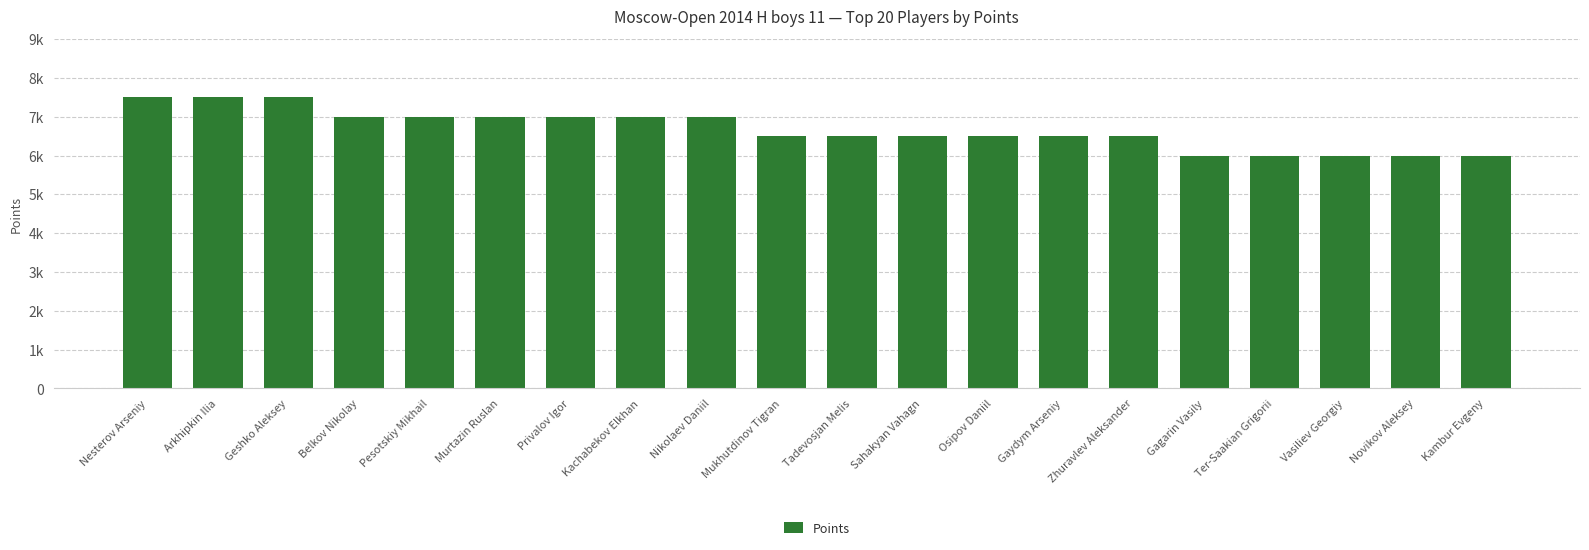

Does the chart contain any negative values?

No